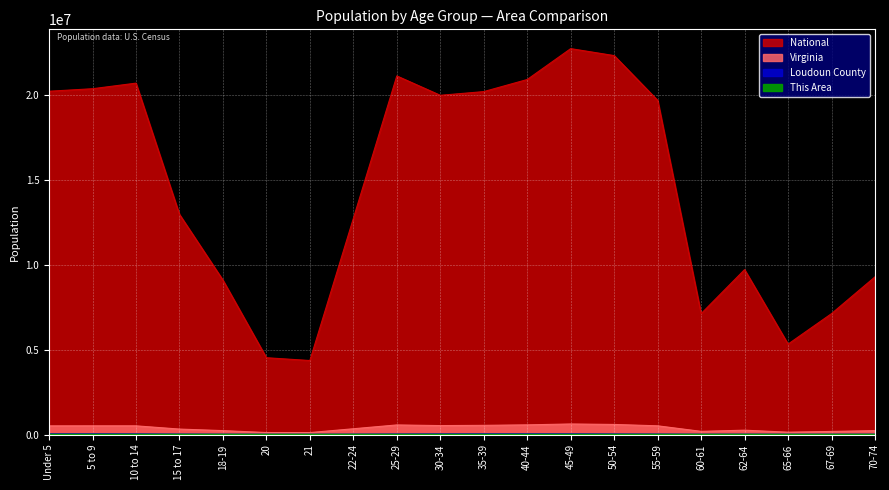

How many lines are shown in the chart?

4